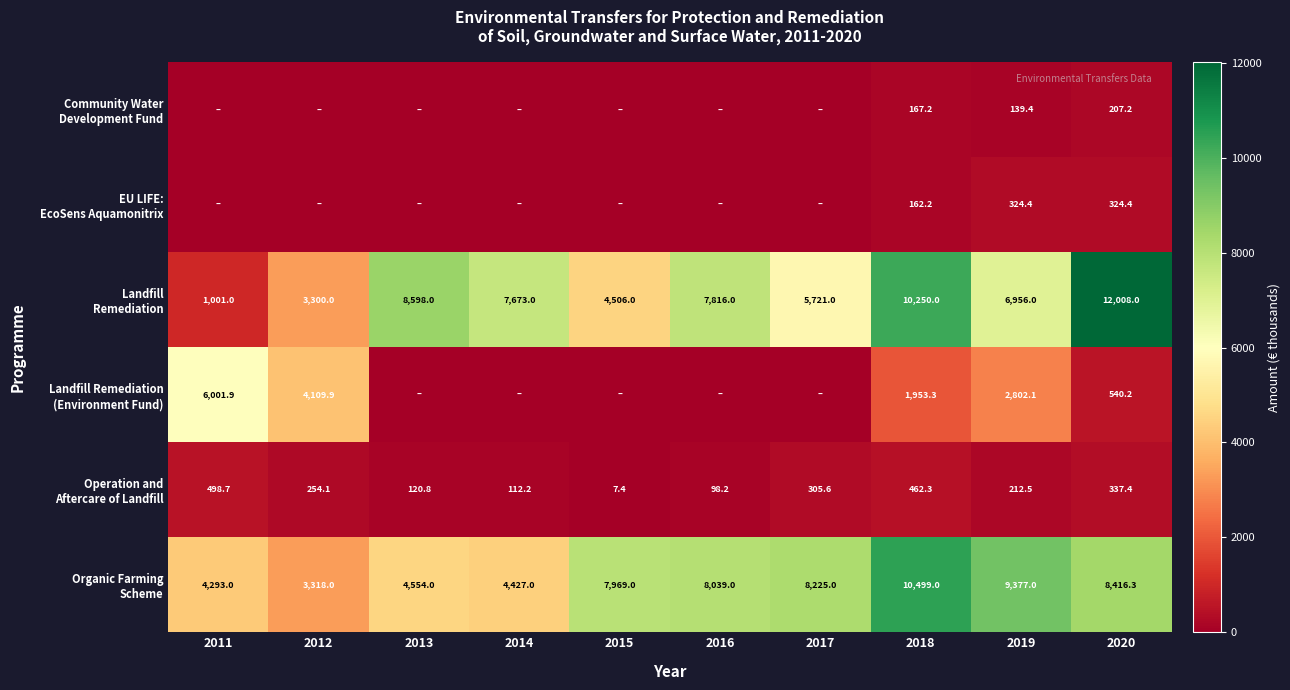

What is the total value across all series at 2020?

21833.5